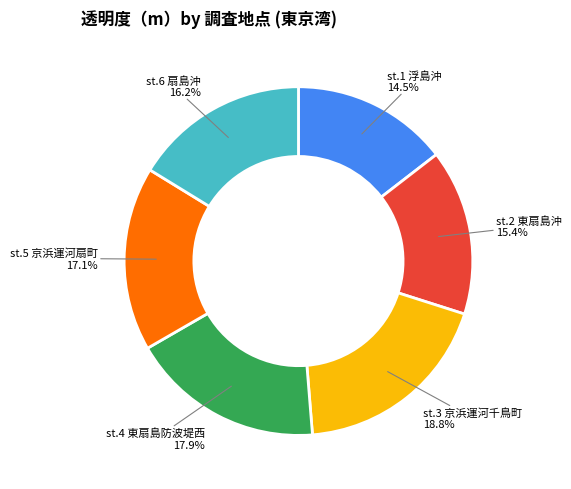

Which has a higher value, st.6 扇島沖 or st.2 東扇島沖?

st.6 扇島沖